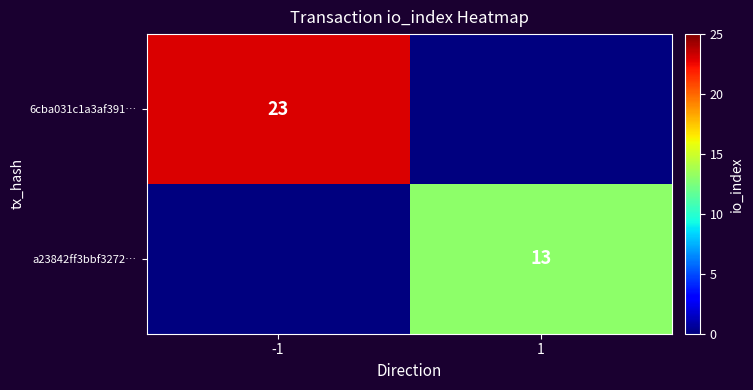

Which category has the highest value across all series?

-1